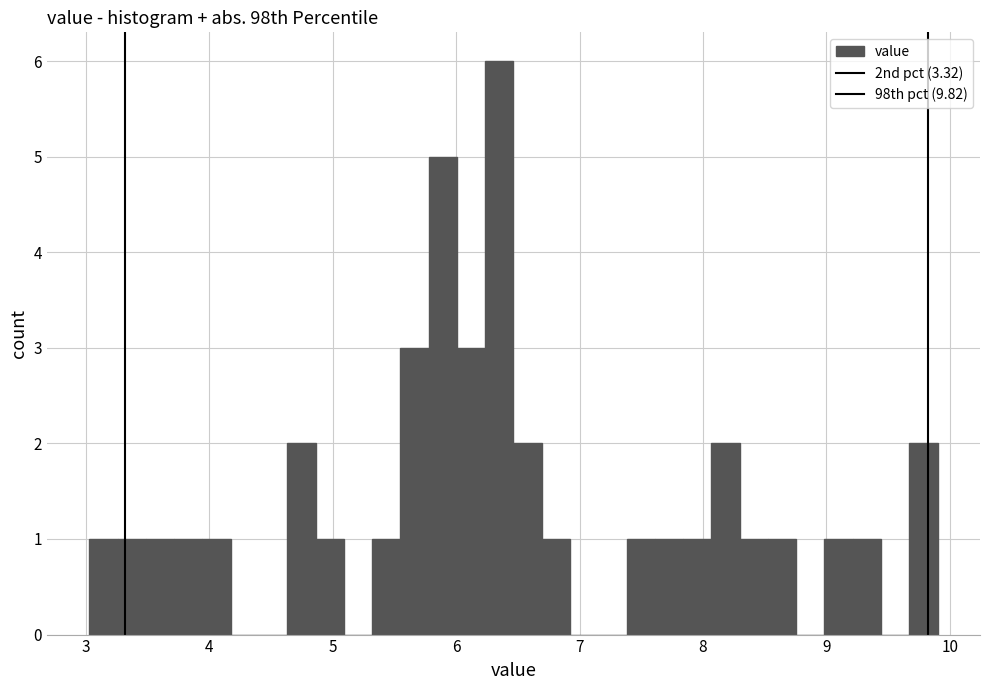

Around what value on the x-axis is the tallest bar? Give the approximate position of its centre, as read against the axis.

6.4